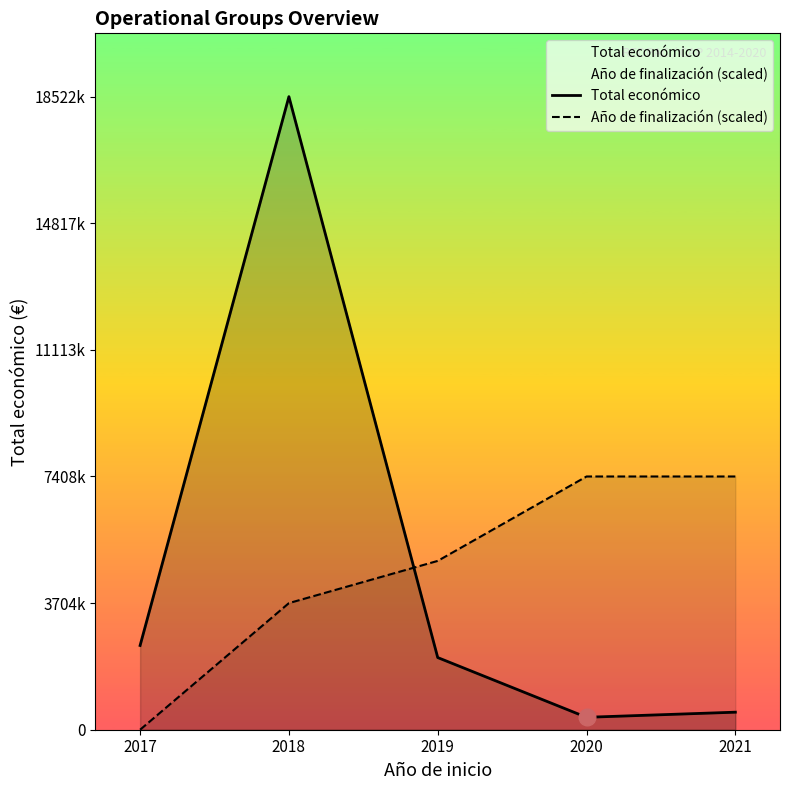

How many values in the Año de finalización (scaled) series exceed 4939258?

3